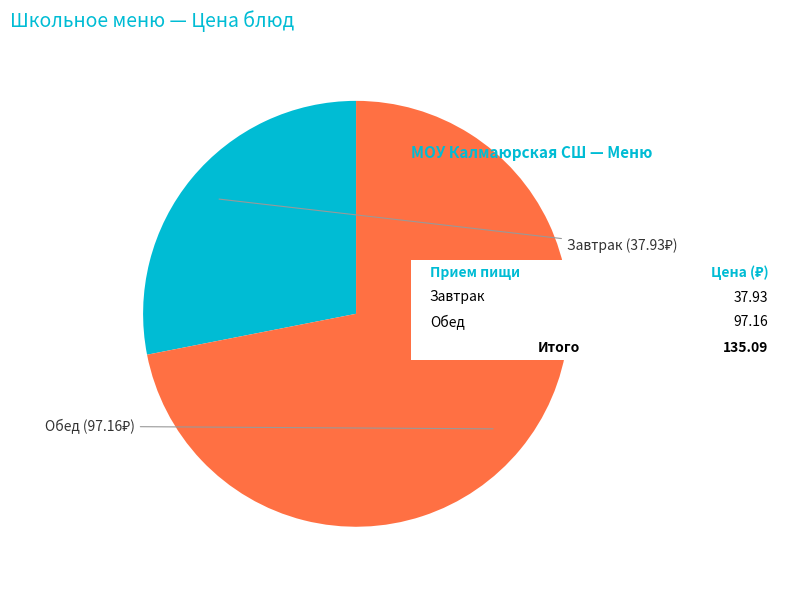

Count the number of slices in the pie.

2